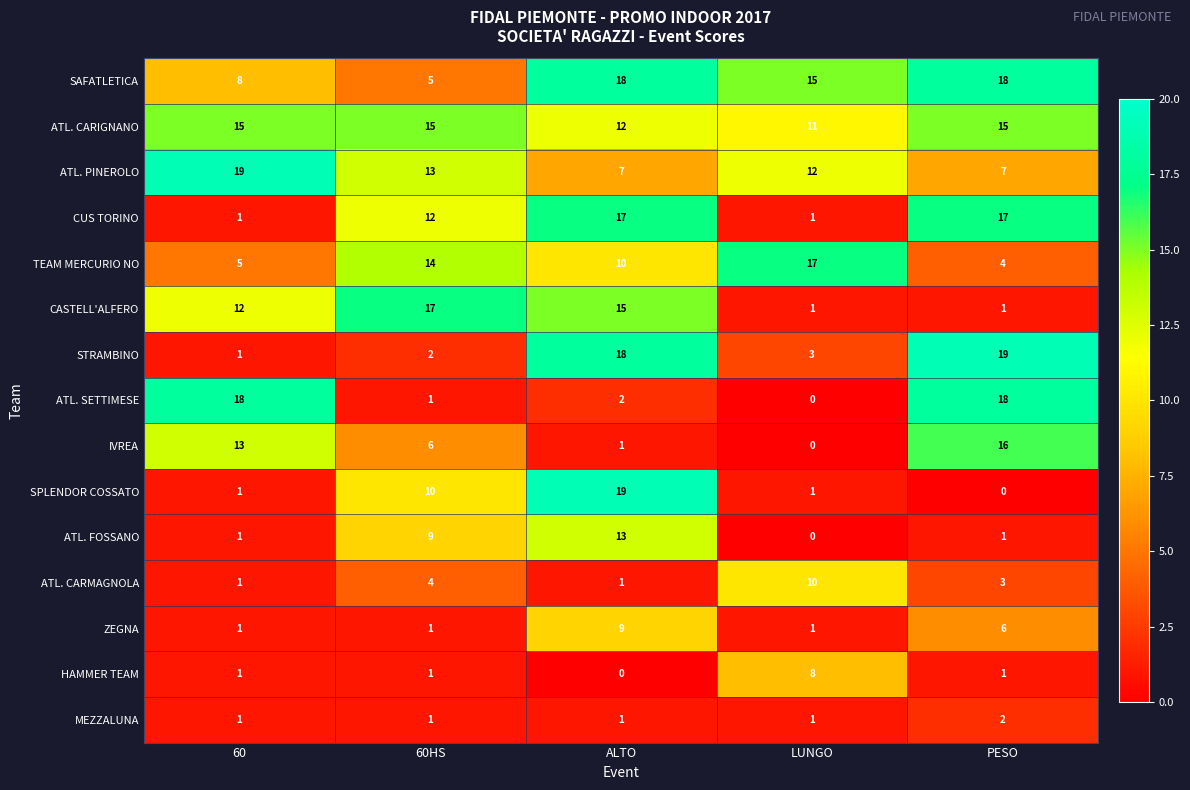

Count the number of categories in the chart.

5